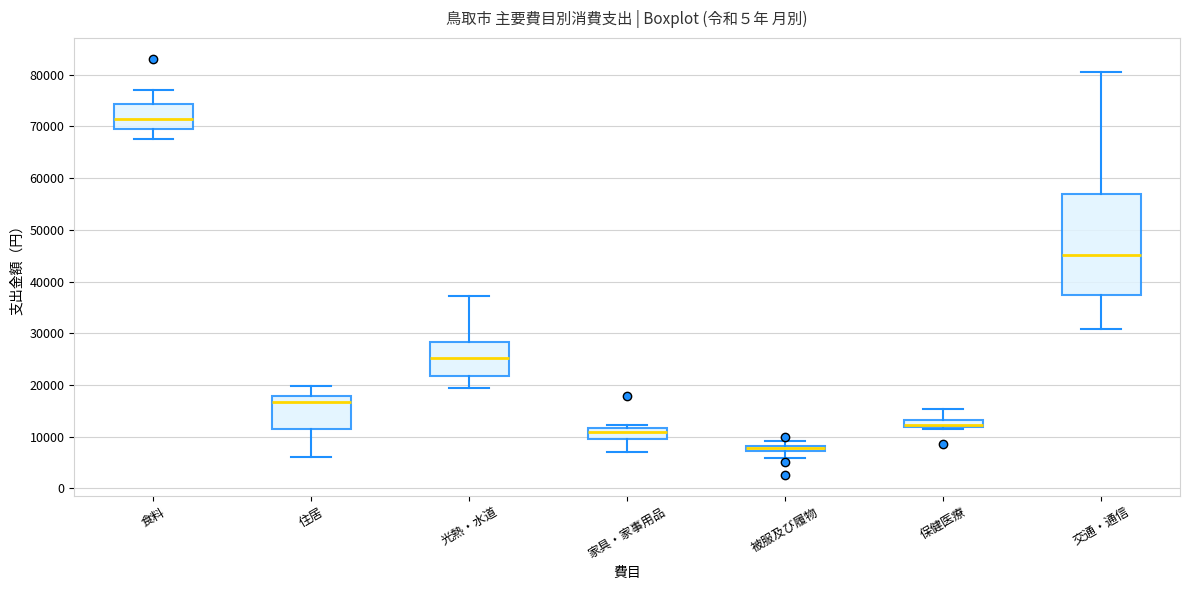

Where is the lower edge of the box for 住居 on the y-axis? The values are not printed on the chart, so give them approximately, as read against the axis.

11000